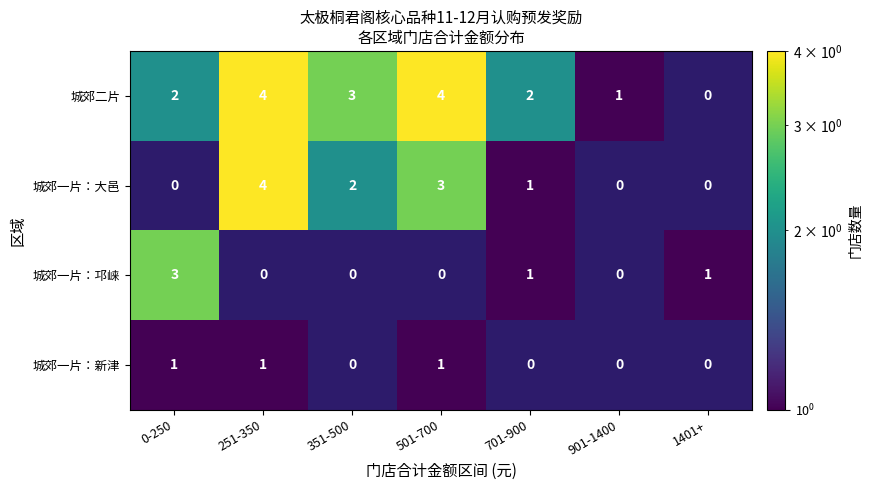

Is it true that 城郊一片：邛崃 equals 0 at 351-500?

True